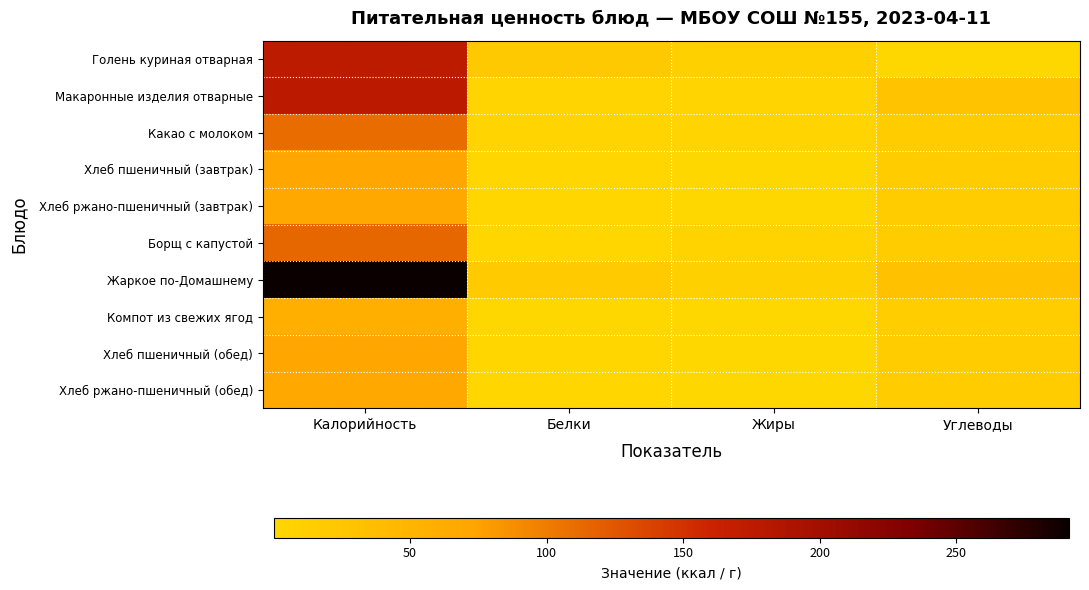

How many data points does each series have?

4